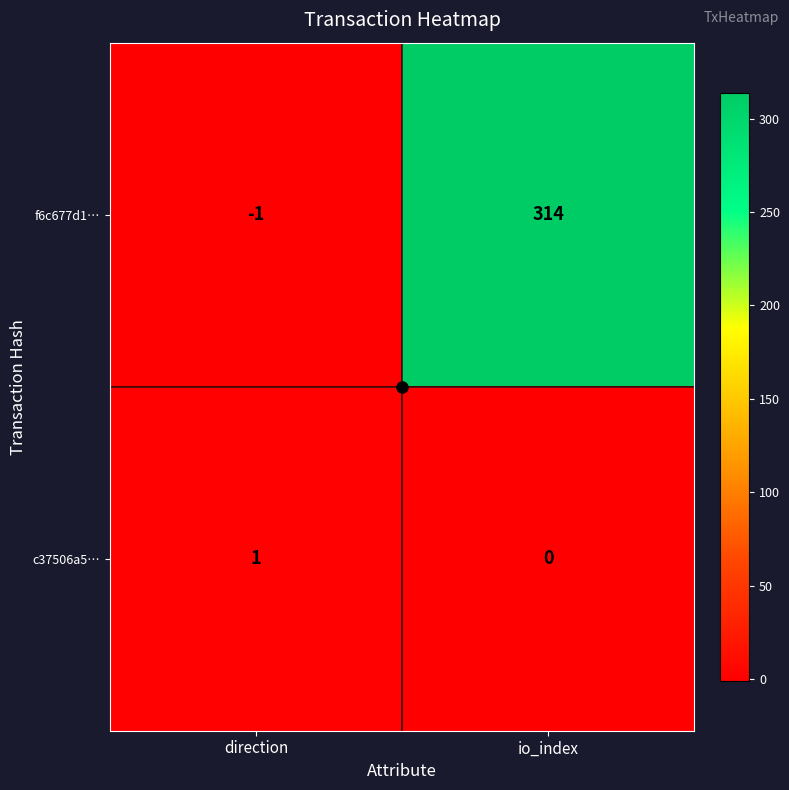

Which series has the widest spread of values?

f6c677d1…